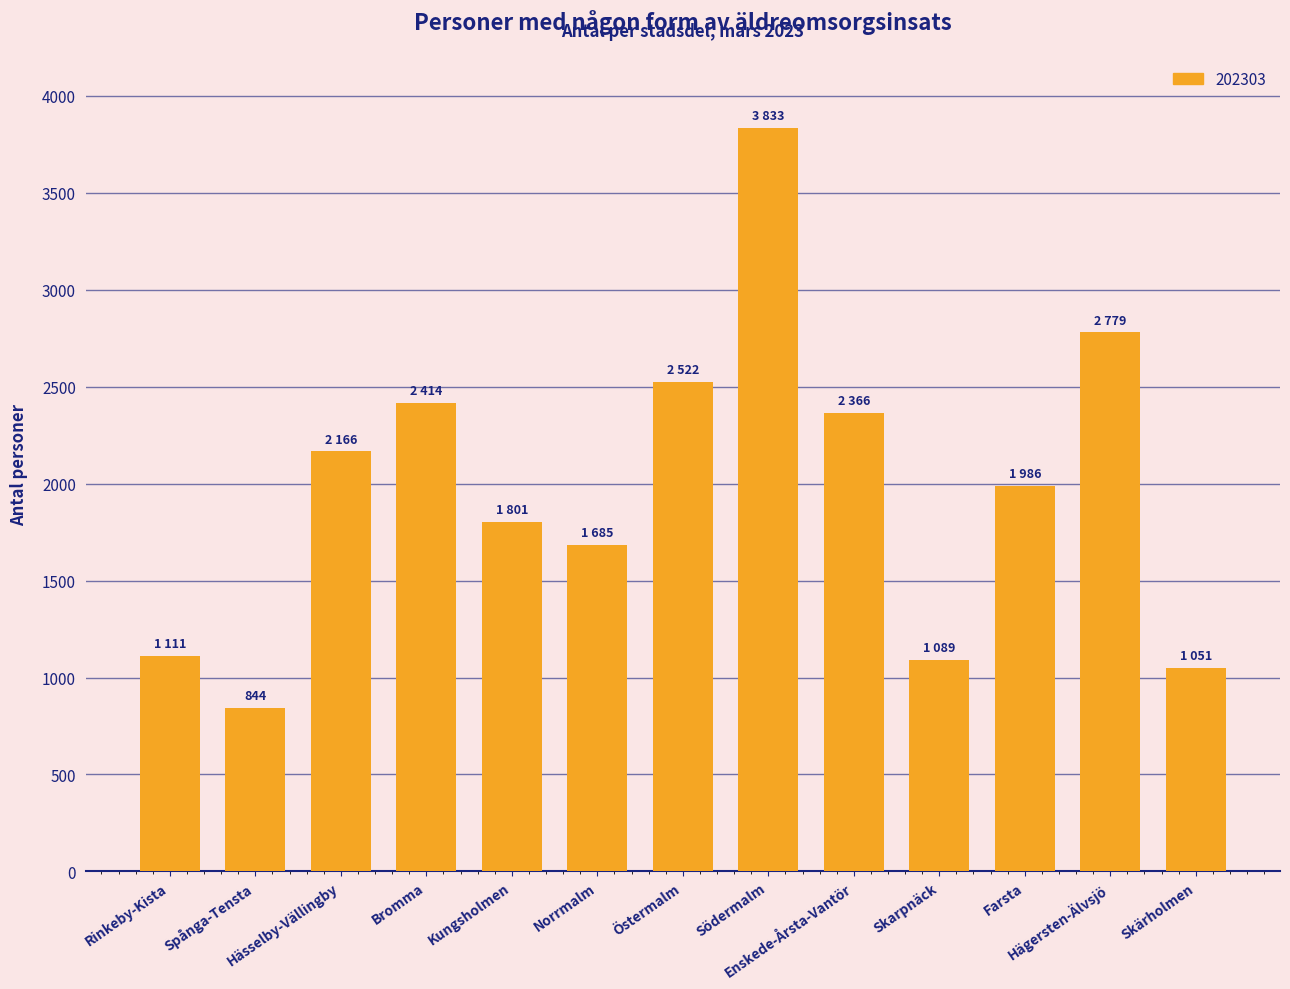

What is the value of the 2nd bar from the left?

844